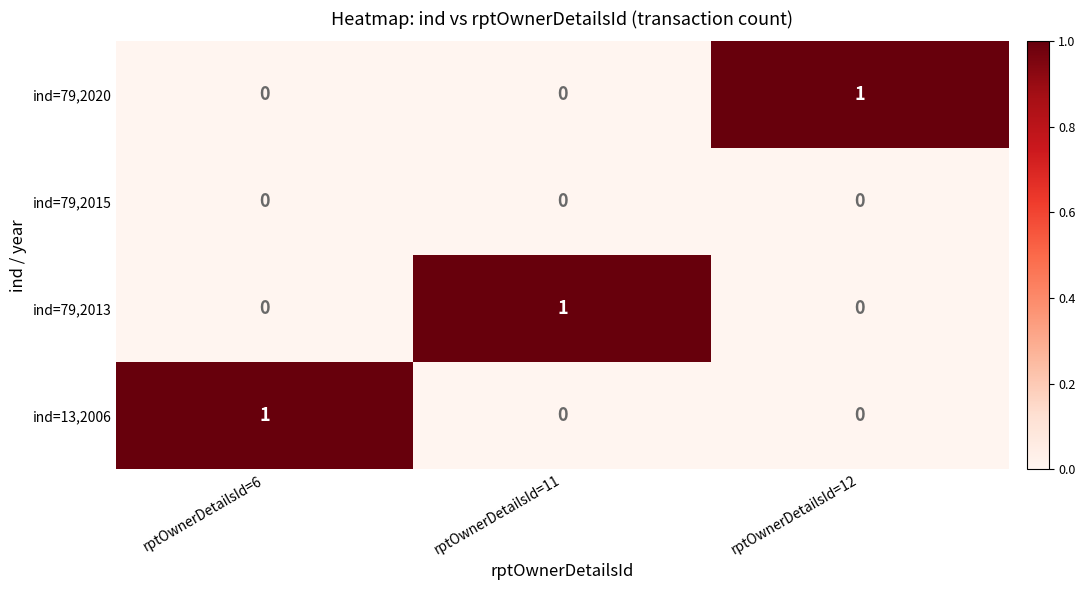

How many ind=13,2006 values are between 0 and 1?

3